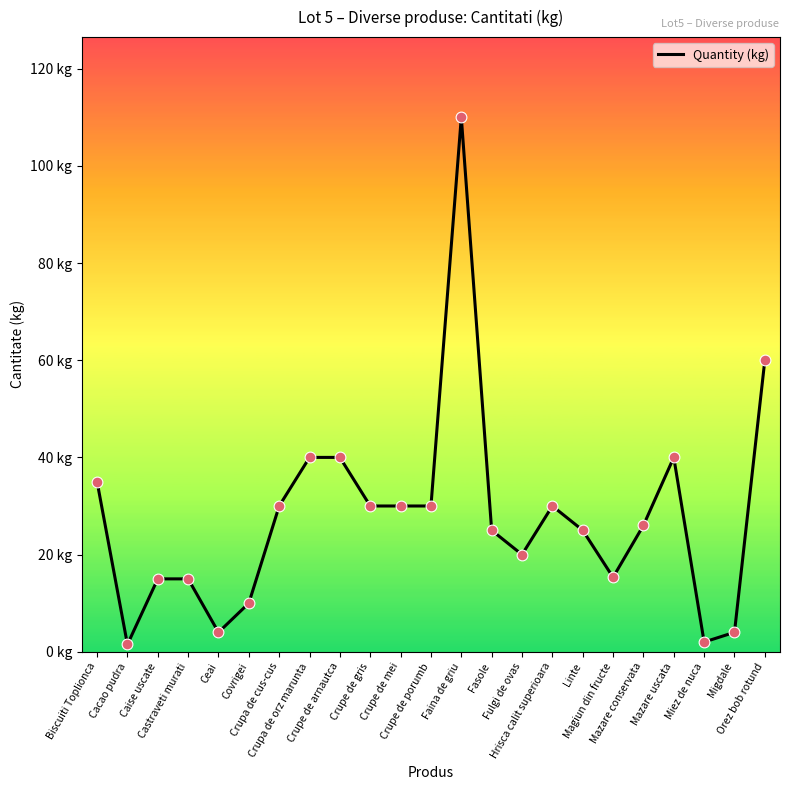

Which has a higher value, Crupe de porumb or Magiun din fructe?

Crupe de porumb